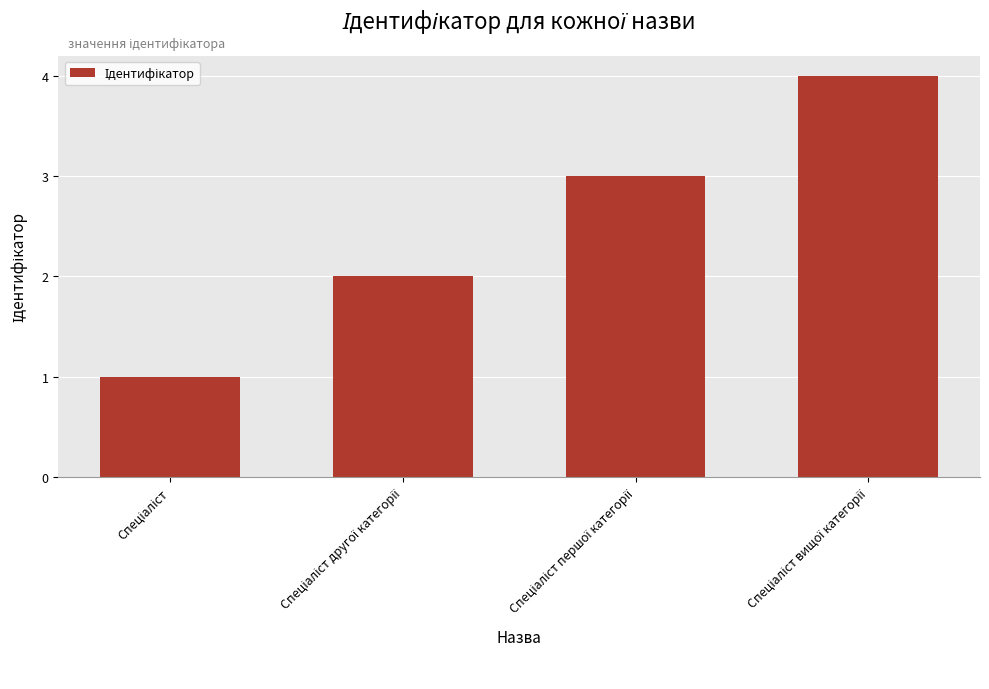

What is the sum of all values?

10